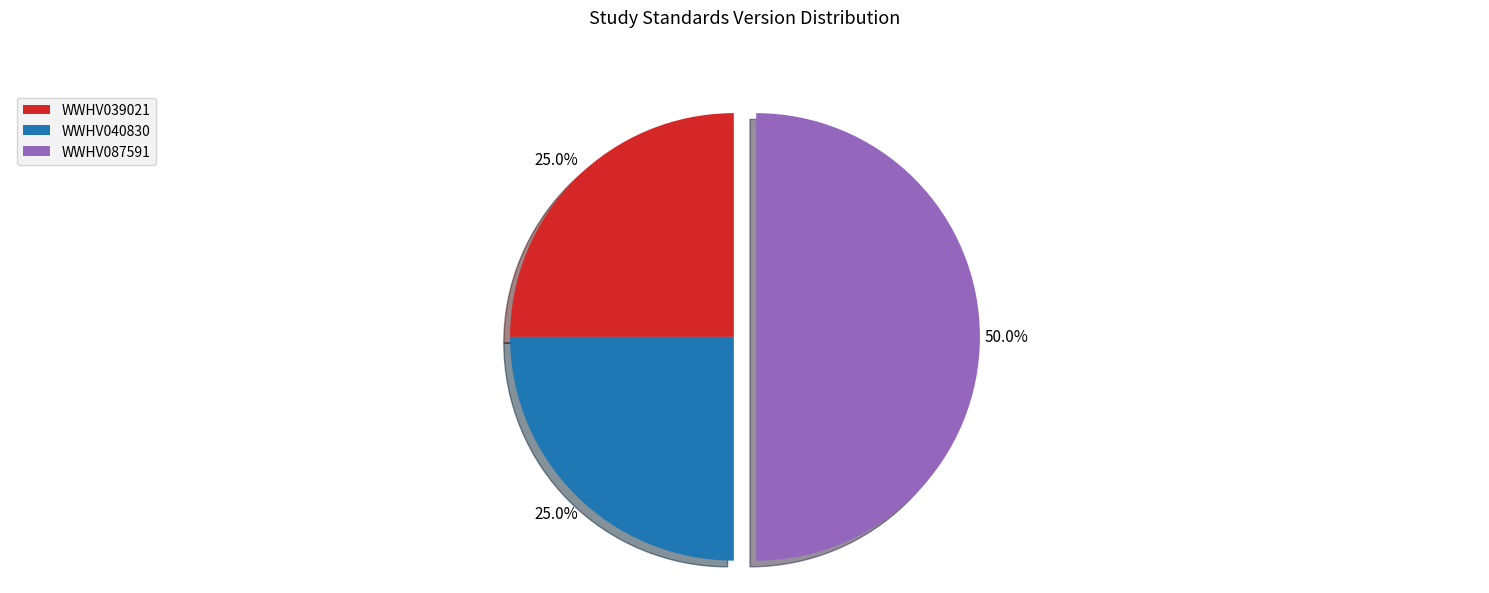

Which slice is the largest?

WWHV087591